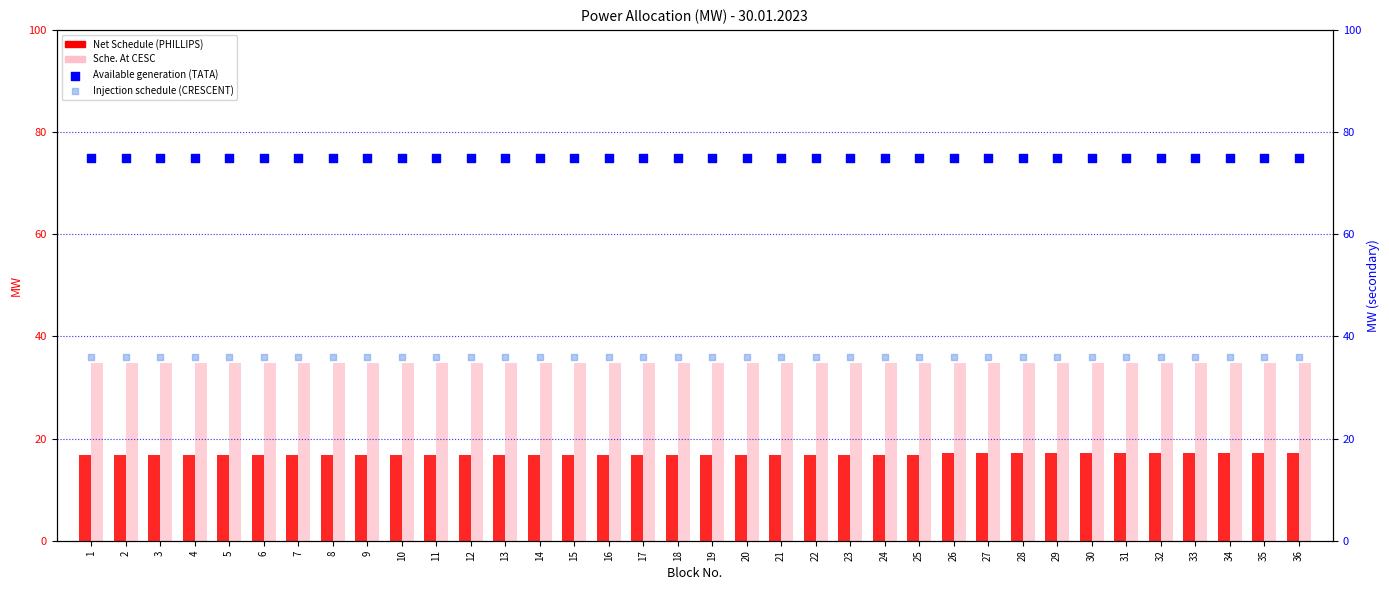

Is the value of Injection schedule (CRESCENT) at 1 greater than the value of Available generation (TATA) at 19?

No